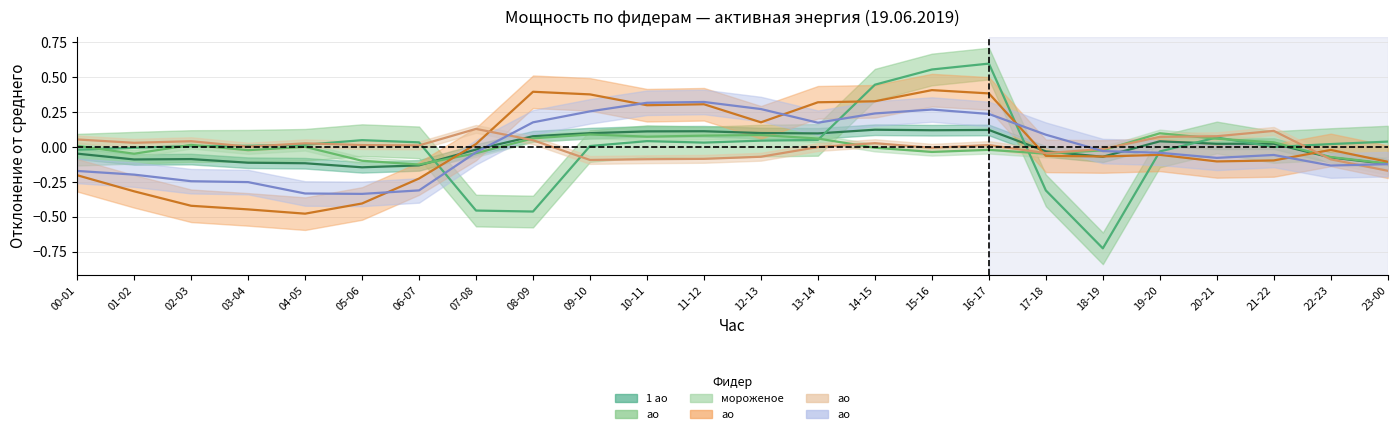

At which category is the sum across all series the highest?

16-17